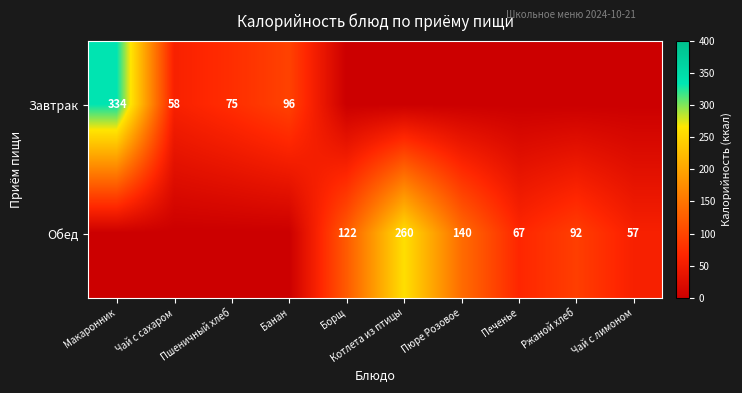

Rank the series by their maximum value, from highest to lowest.

Завтрак, Обед